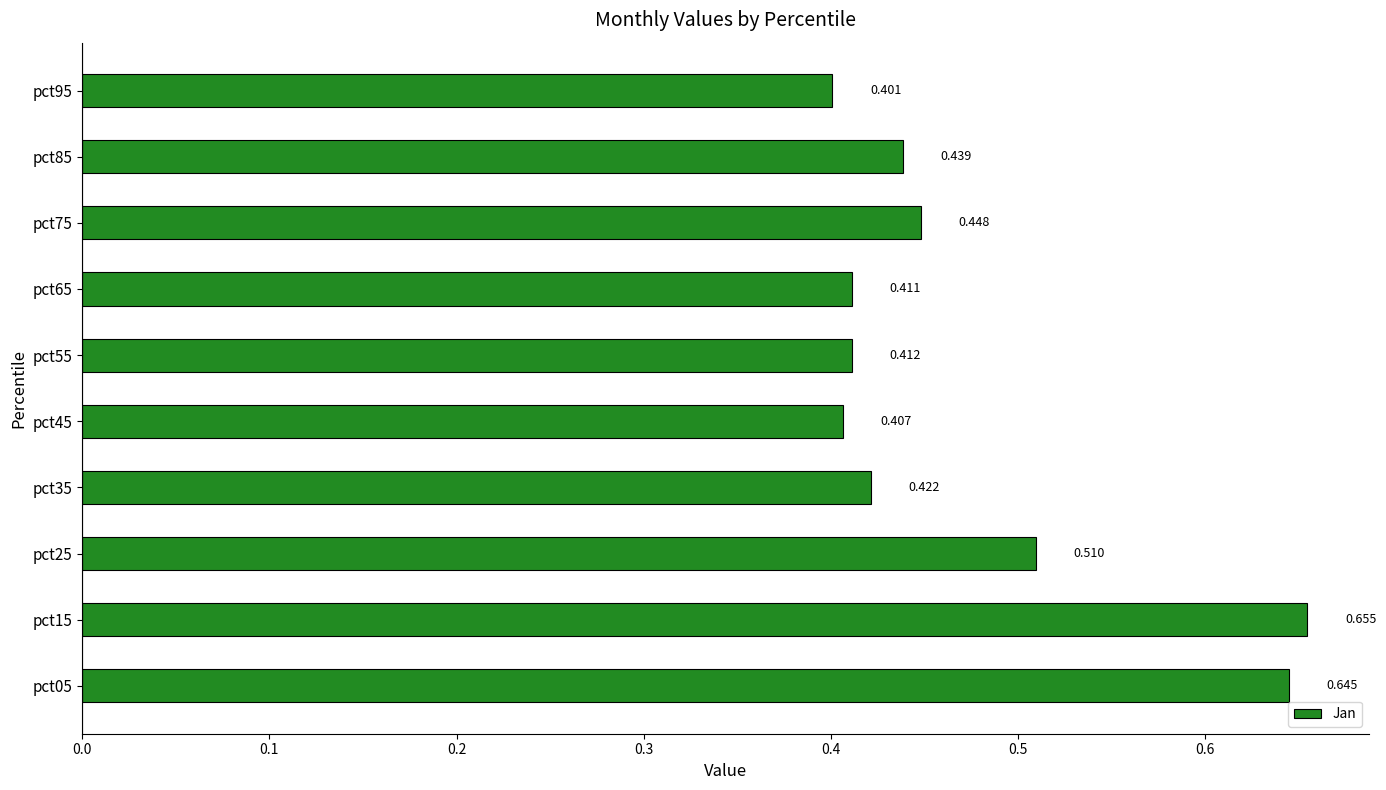

What is the average value?

0.5